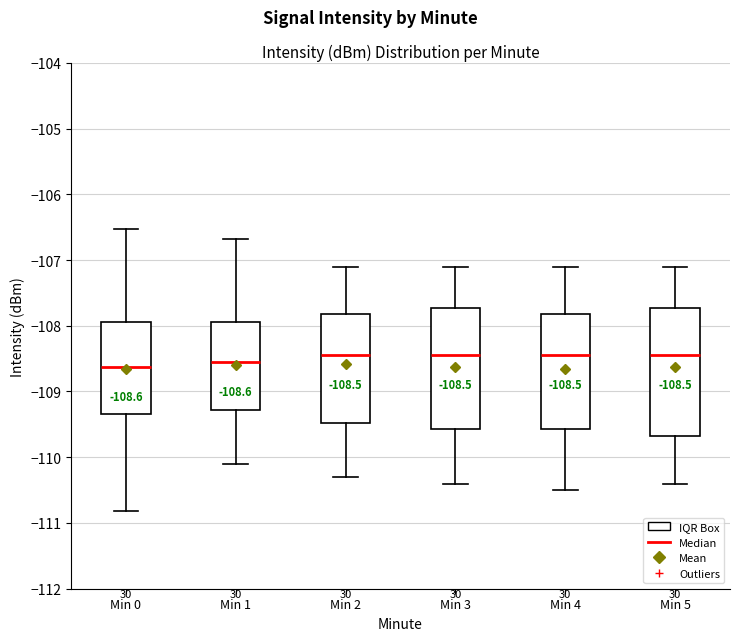

Comparing the boxes themselves (not the whiskers), which one is the tallest?

Min 5